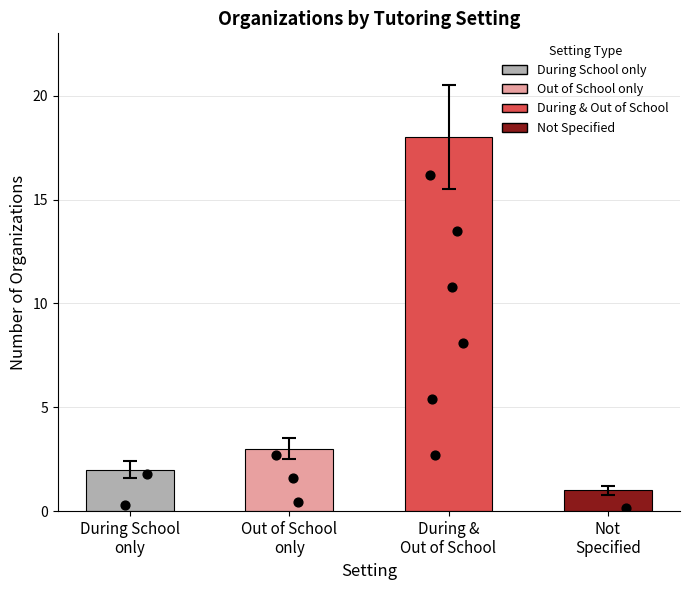

Which has a higher value, During &
Out of School or Out of School
only?

During &
Out of School